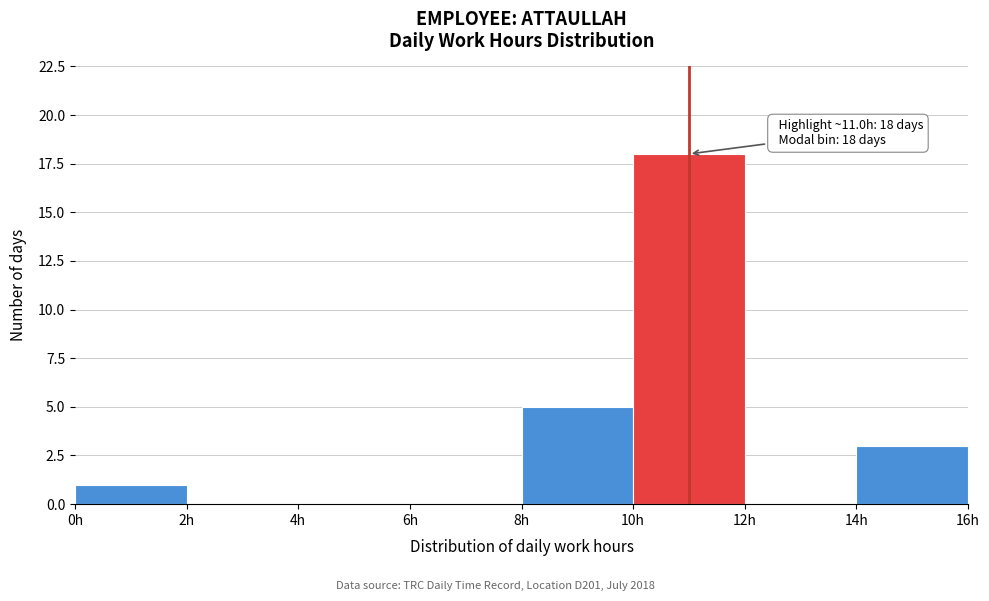

Over which range of the x-axis is the bar tallest?

10 to 12